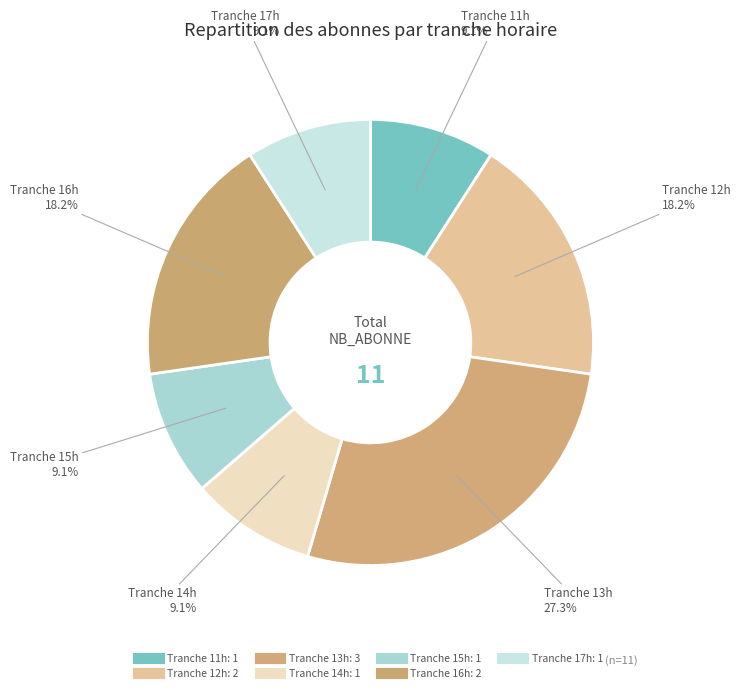

Rank the categories by value from lowest to highest.

11, 14, 15, 17, 12, 16, 13